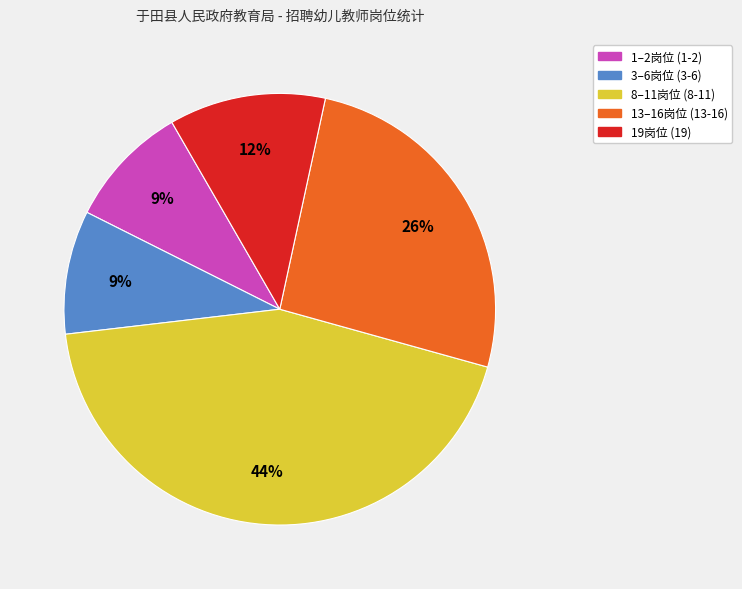

To the nearest percent, what portion does 19岗位 (19) represent?

12%